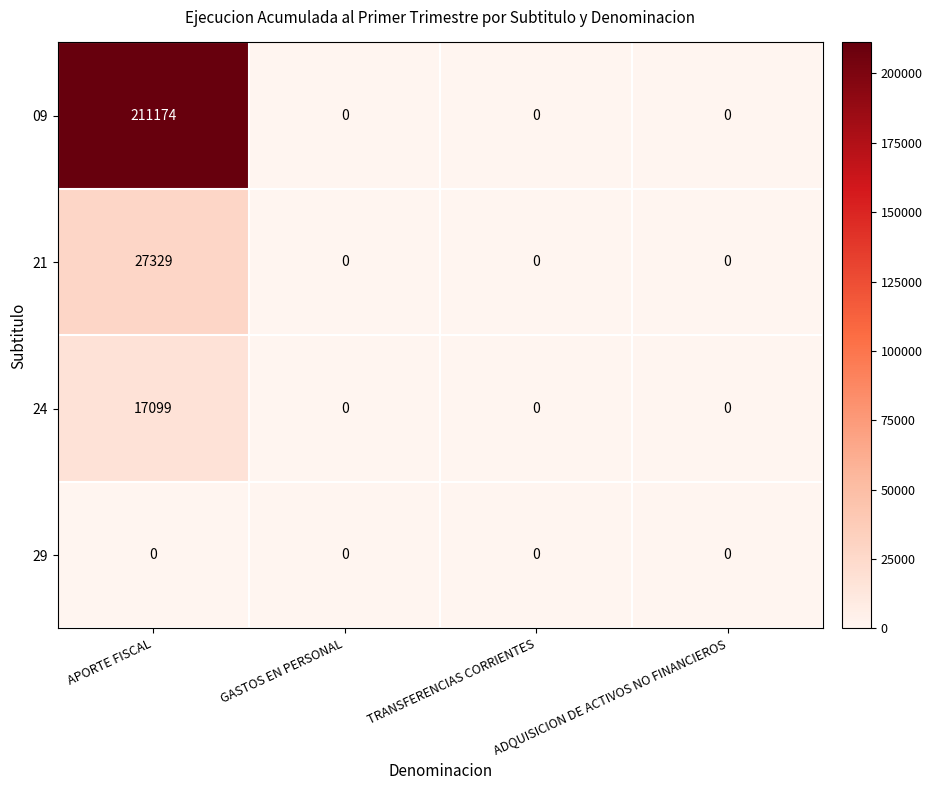

How many positive values does the 09 series have?

1